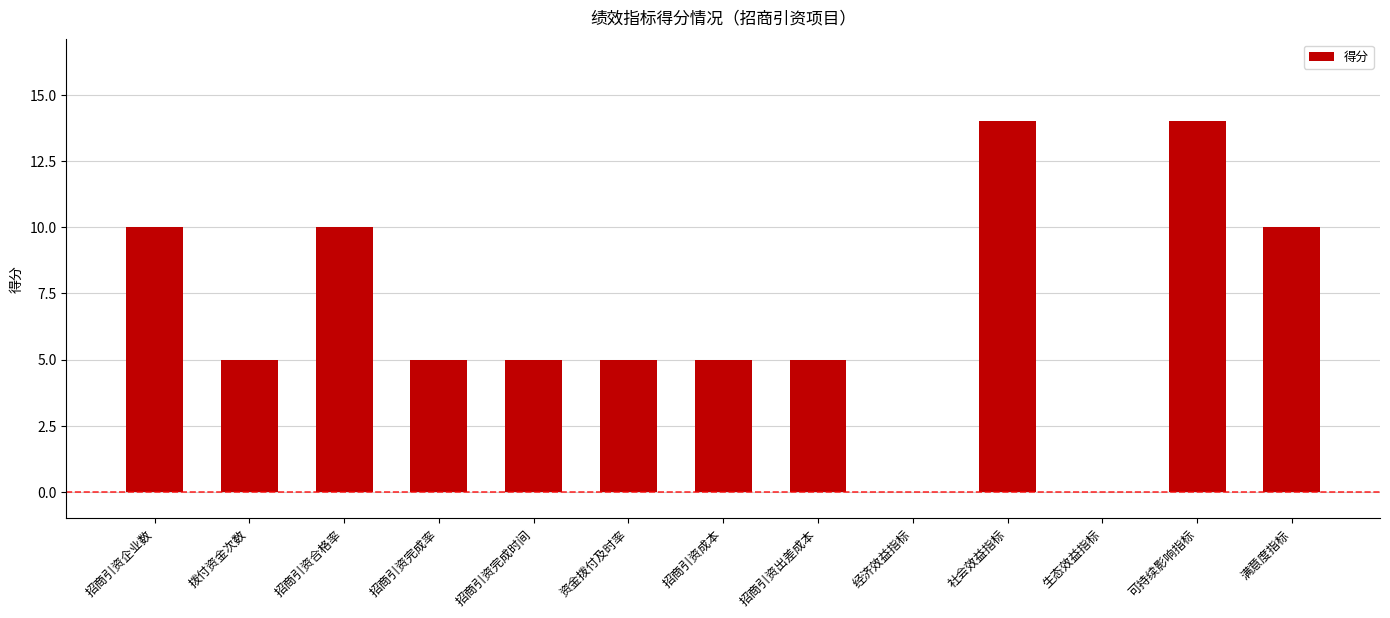

Count the number of data series in this chart.

1